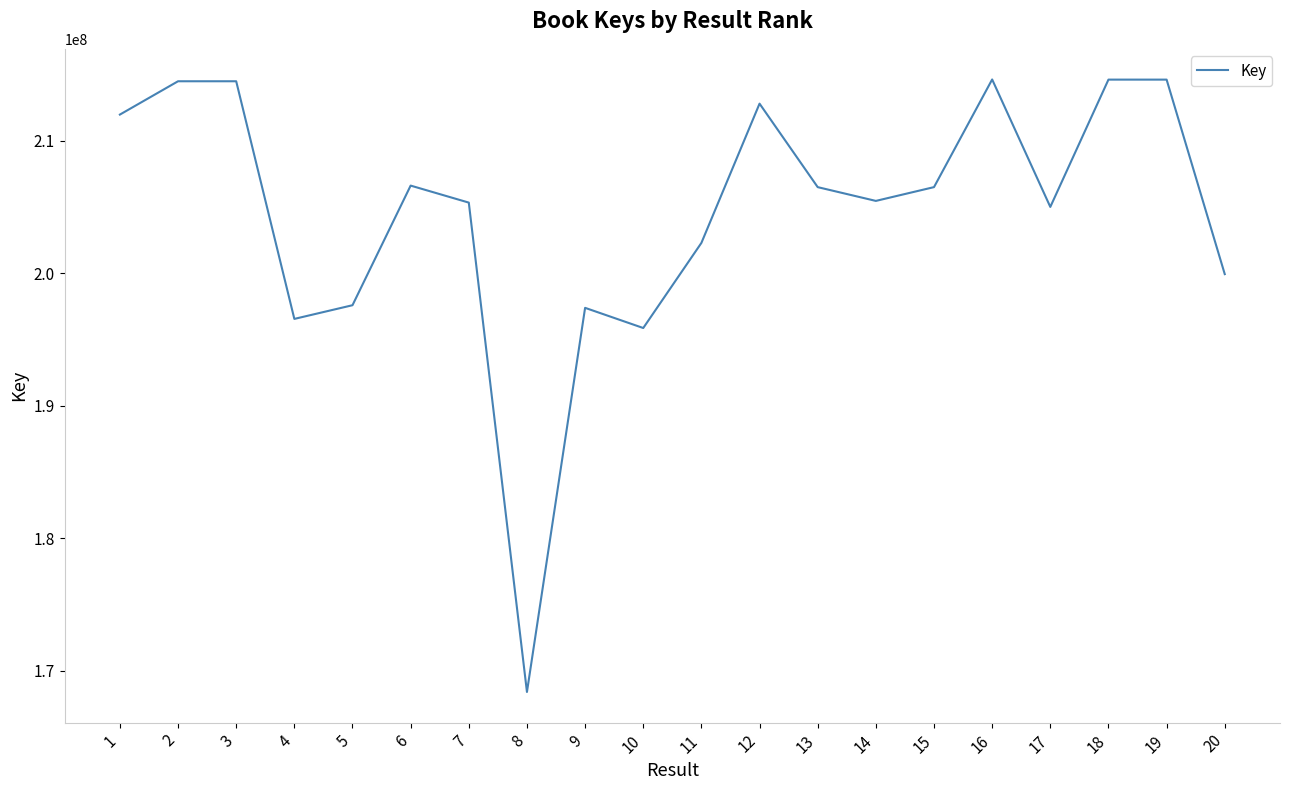

True or false: the data shows 212795451 at 12.

True